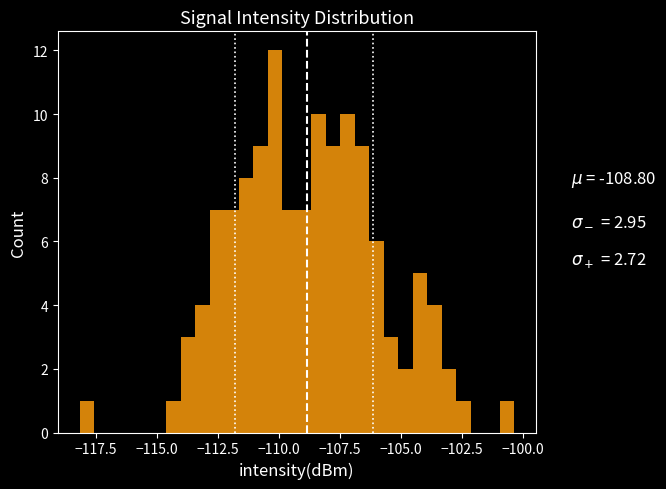

Around what value on the x-axis is the tallest bar? Give the approximate position of its centre, as read against the axis.

-110.0